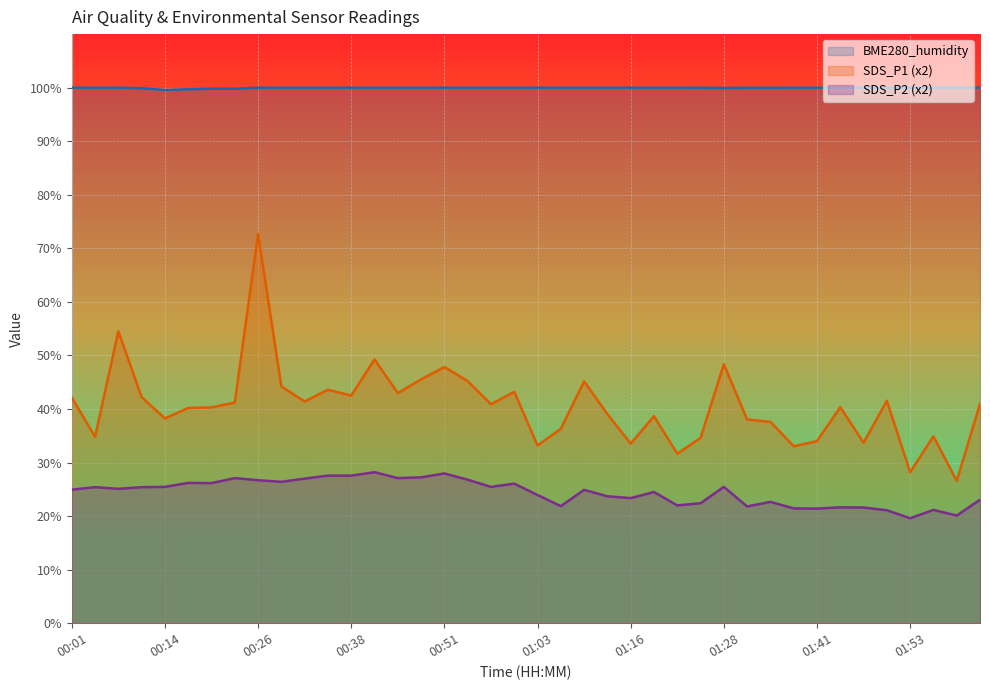

True or false: SDS_P2 and BME280_humidity intersect in this chart.

False